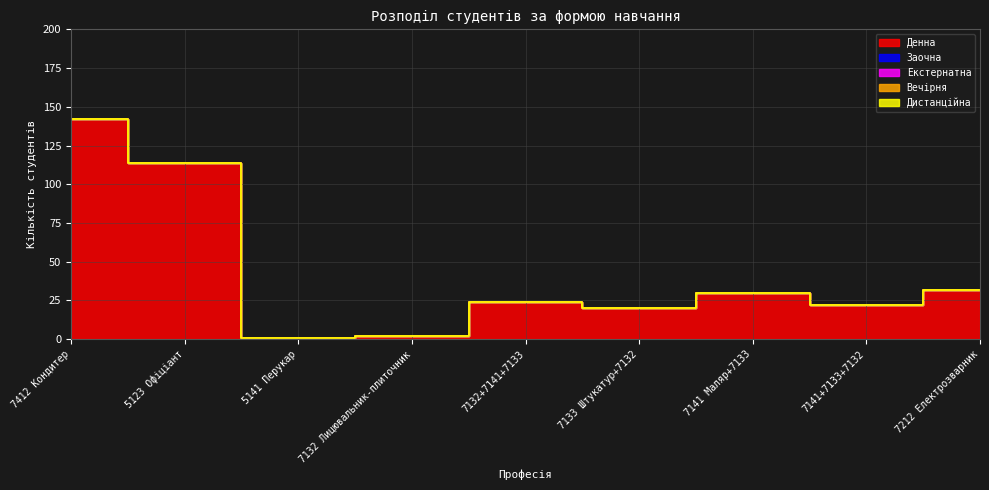

How many lines are shown in the chart?

5